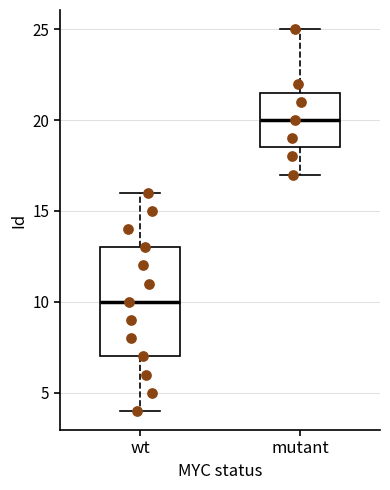

Comparing the boxes themselves (not the whiskers), which one is the tallest?

wt